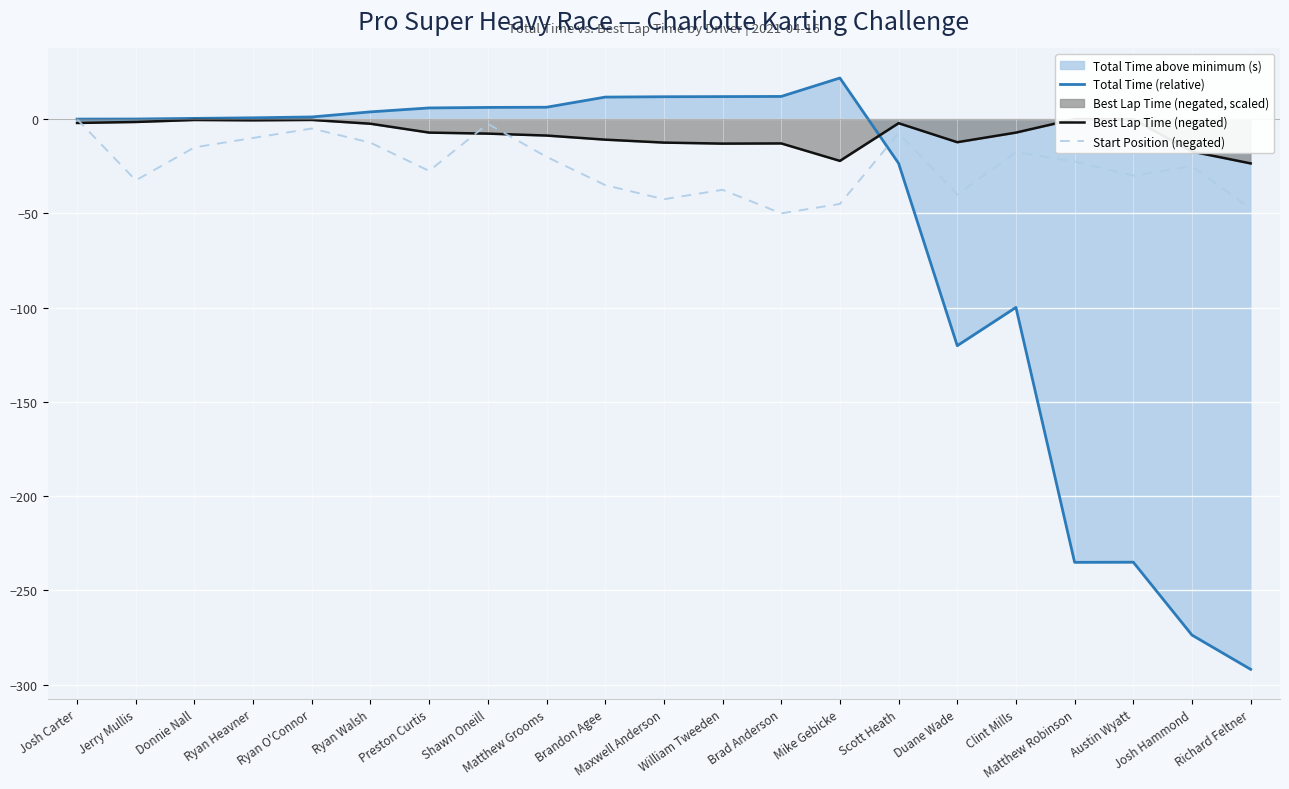

Reading right to left, what are all the values shown in this chart?

Total Time (relative): Richard Feltner=-291.8	Josh Hammond=-273.7	Austin Wyatt=-235.0	Matthew Robinson=-235.1	Clint Mills=-99.9	Duane Wade=-120.2	Scott Heath=-23.4	Mike Gebicke=21.8	Brad Anderson=12.0	William Tweeden=11.9	Maxwell Anderson=11.9	Brandon Agee=11.7	Matthew Grooms=6.3	Shawn Oneill=6.2	Preston Curtis=5.9	Ryan Walsh=3.8	Ryan O'Connor=1.1	Ryan Heavner=0.7	Donnie Nall=0.4	Jerry Mullis=0.0	Josh Carter=0.0
Best Lap Time (negated): Richard Feltner=-23.5	Josh Hammond=-17.2	Austin Wyatt=-0.1	Matthew Robinson=-0.0	Clint Mills=-7.2	Duane Wade=-12.3	Scott Heath=-2.2	Mike Gebicke=-22.2	Brad Anderson=-12.9	William Tweeden=-13.0	Maxwell Anderson=-12.5	Brandon Agee=-10.9	Matthew Grooms=-8.7	Shawn Oneill=-7.7	Preston Curtis=-7.2	Ryan Walsh=-2.5	Ryan O'Connor=-0.4	Ryan Heavner=-0.6	Donnie Nall=-0.5	Jerry Mullis=-1.5	Josh Carter=-2.0
Start Position (negated): Richard Feltner=-47.5	Josh Hammond=-25.0	Austin Wyatt=-30.0	Matthew Robinson=-22.5	Clint Mills=-17.5	Duane Wade=-40.0	Scott Heath=-7.5	Mike Gebicke=-45.0	Brad Anderson=-50.0	William Tweeden=-37.5	Maxwell Anderson=-42.5	Brandon Agee=-35.0	Matthew Grooms=-20.0	Shawn Oneill=-2.5	Preston Curtis=-27.5	Ryan Walsh=-12.5	Ryan O'Connor=-5.0	Ryan Heavner=-10.0	Donnie Nall=-15.0	Jerry Mullis=-32.5	Josh Carter=0.0